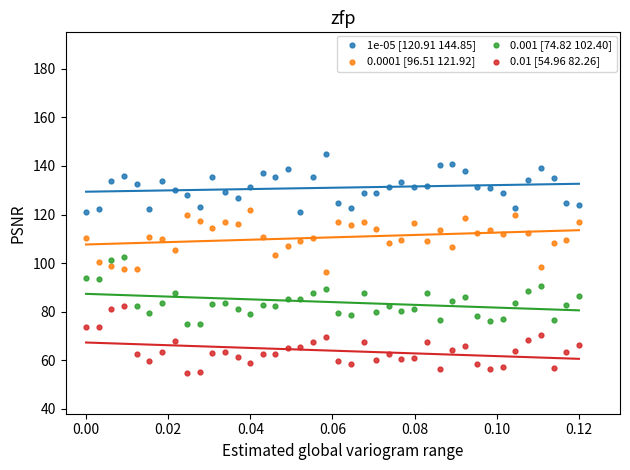

Which series contains the highest Y value?

1e-05 [120.91 144.85]